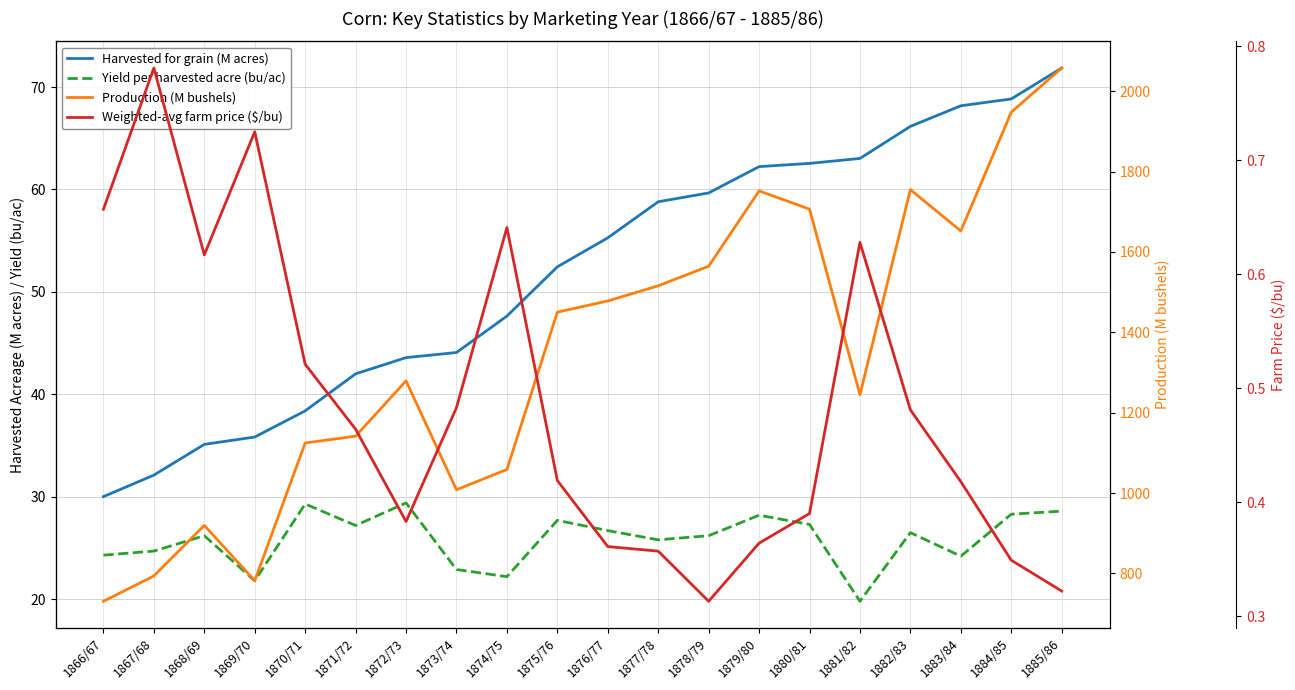

Where is the first local minimum for Yield per harvested acre (bu/ac)?

1869/70